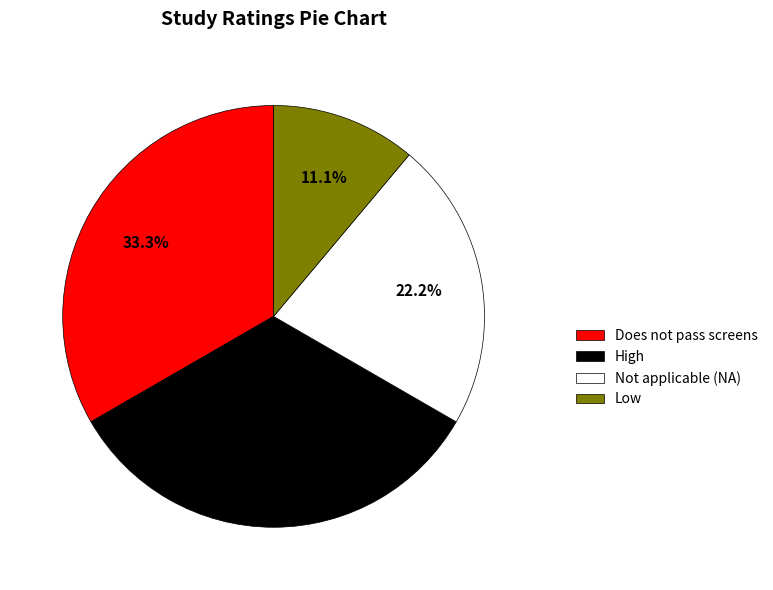

What is the ratio of the value at Not applicable (NA) to the value at High?

0.7